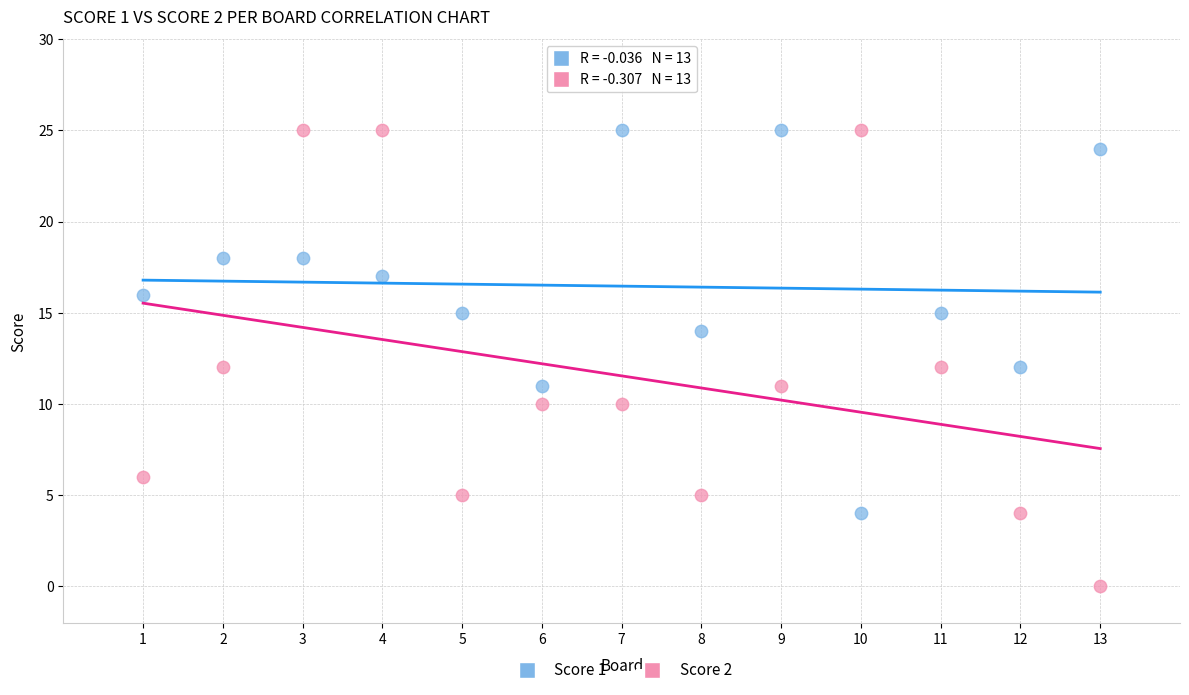

Which series has the widest spread of Y values?

Score 2